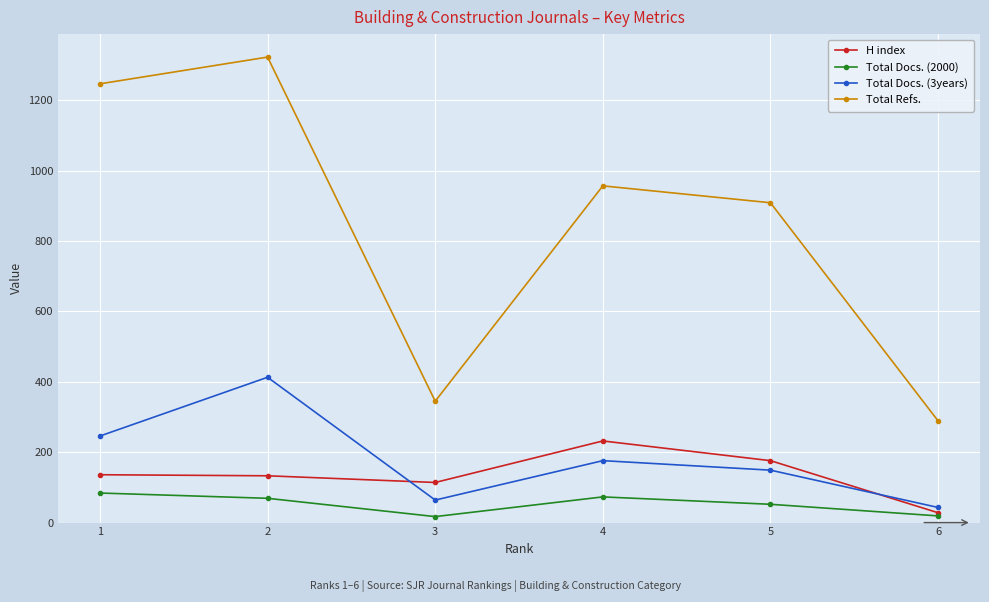

Where is the first local maximum for Total Refs.?

2